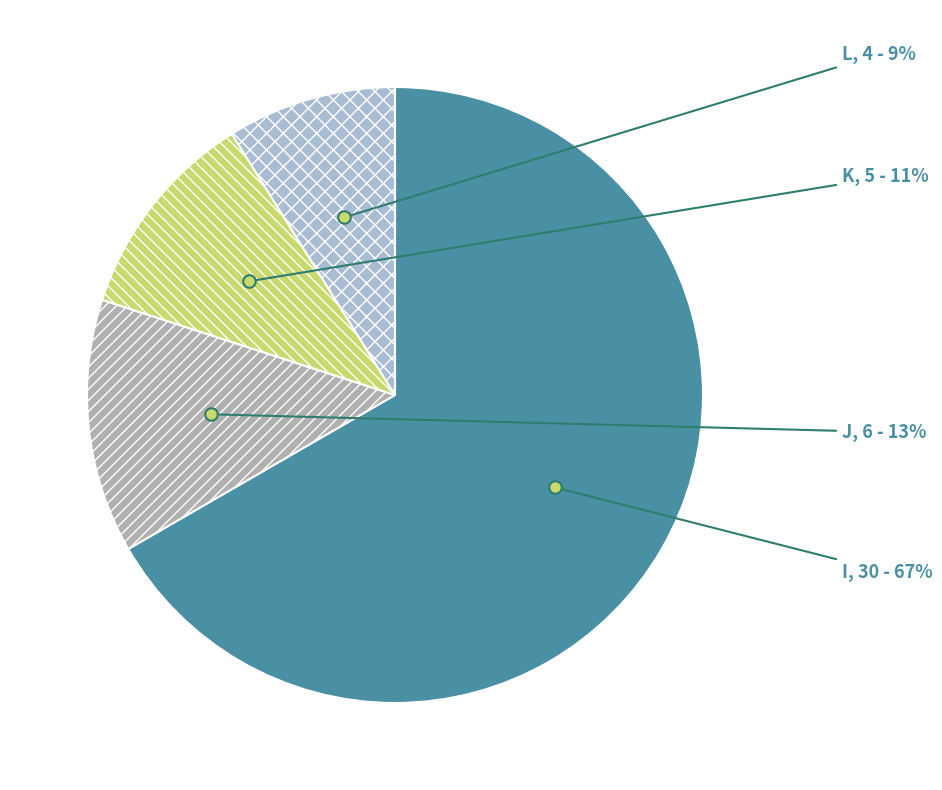

Between J and K, which is larger?

J